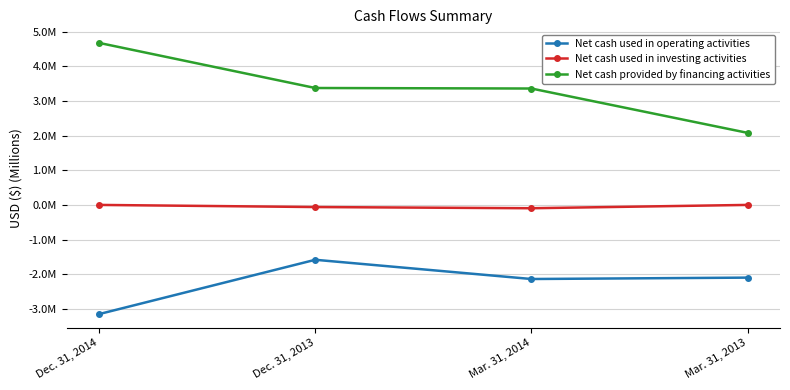

What is the label of the 2nd point from the right?

Mar. 31, 2014